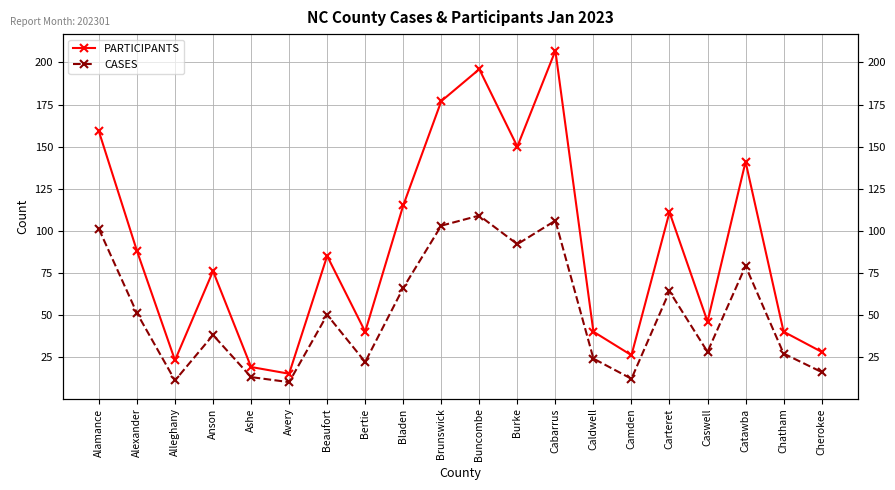

How many distinct data groups are displayed?

2